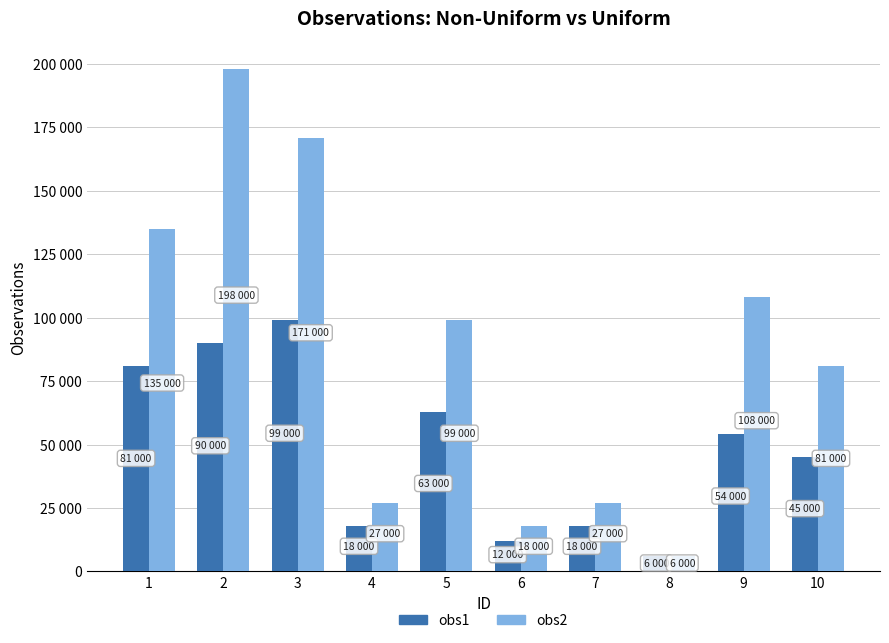

Which category has the lowest value across all series?

8